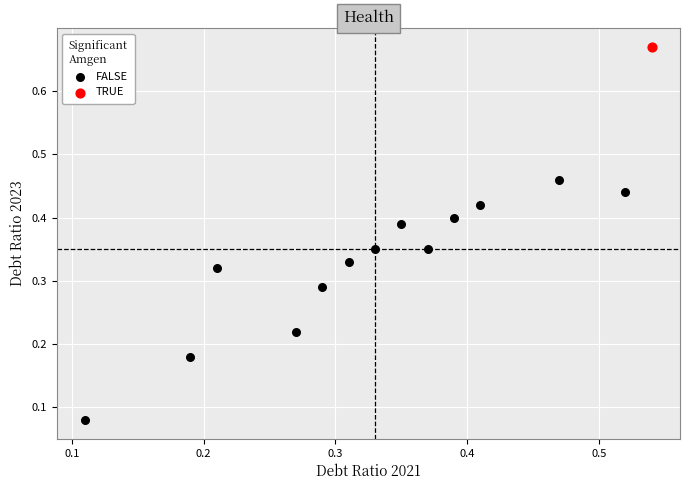

What are all the series names shown in the legend?

FALSE, TRUE